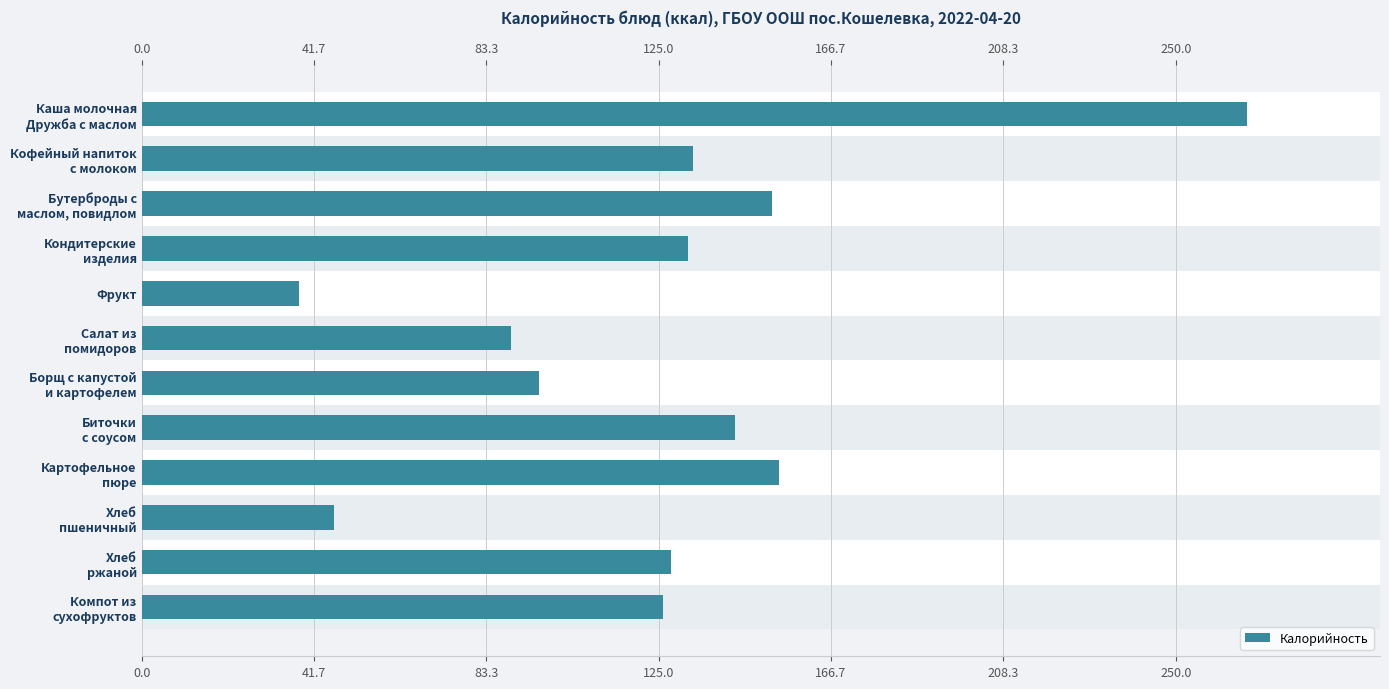

List the labels in order of value, smallest first.

Фрукт, Хлеб
пшеничный, Салат из
помидоров, Борщ с капустой
и картофелем, Компот из
сухофруктов, Хлеб
ржаной, Кондитерские
изделия, Кофейный напиток
с молоком, Биточки
с соусом, Бутерброды с
маслом, повидлом, Картофельное
пюре, Каша молочная
Дружба с маслом